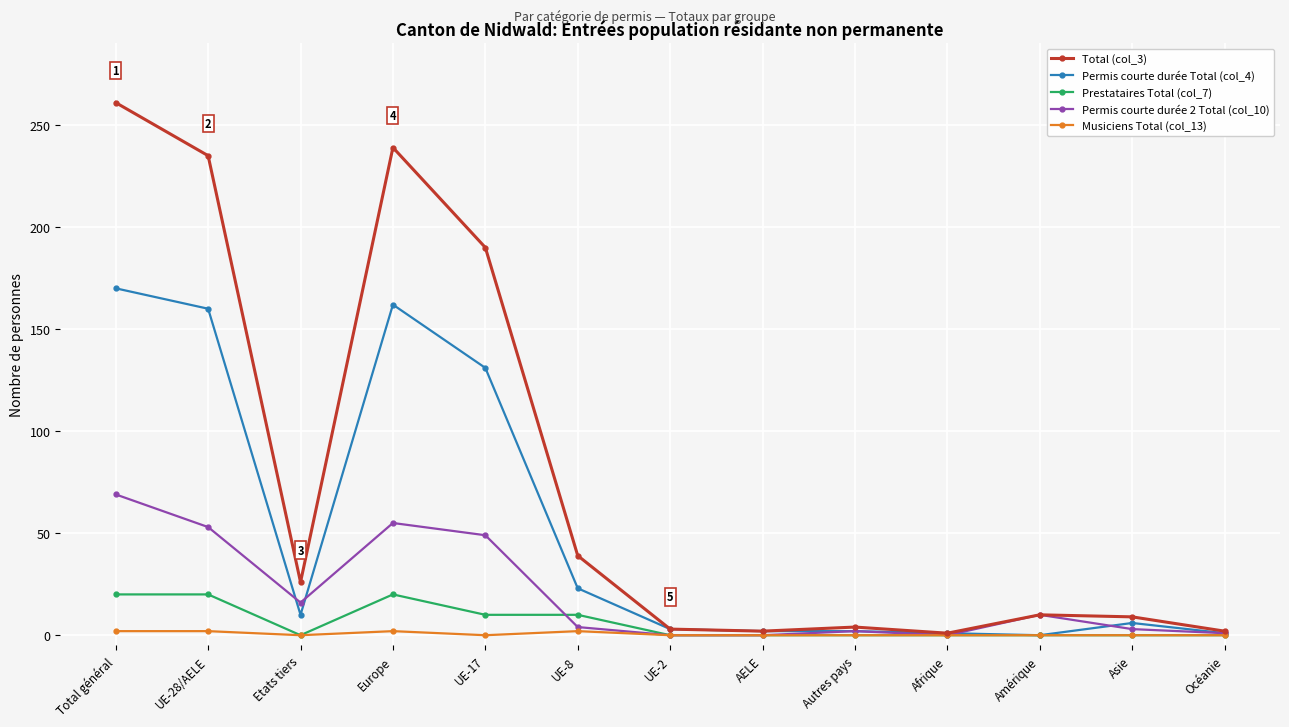

At how many categories does at least one series exceed 179?

4